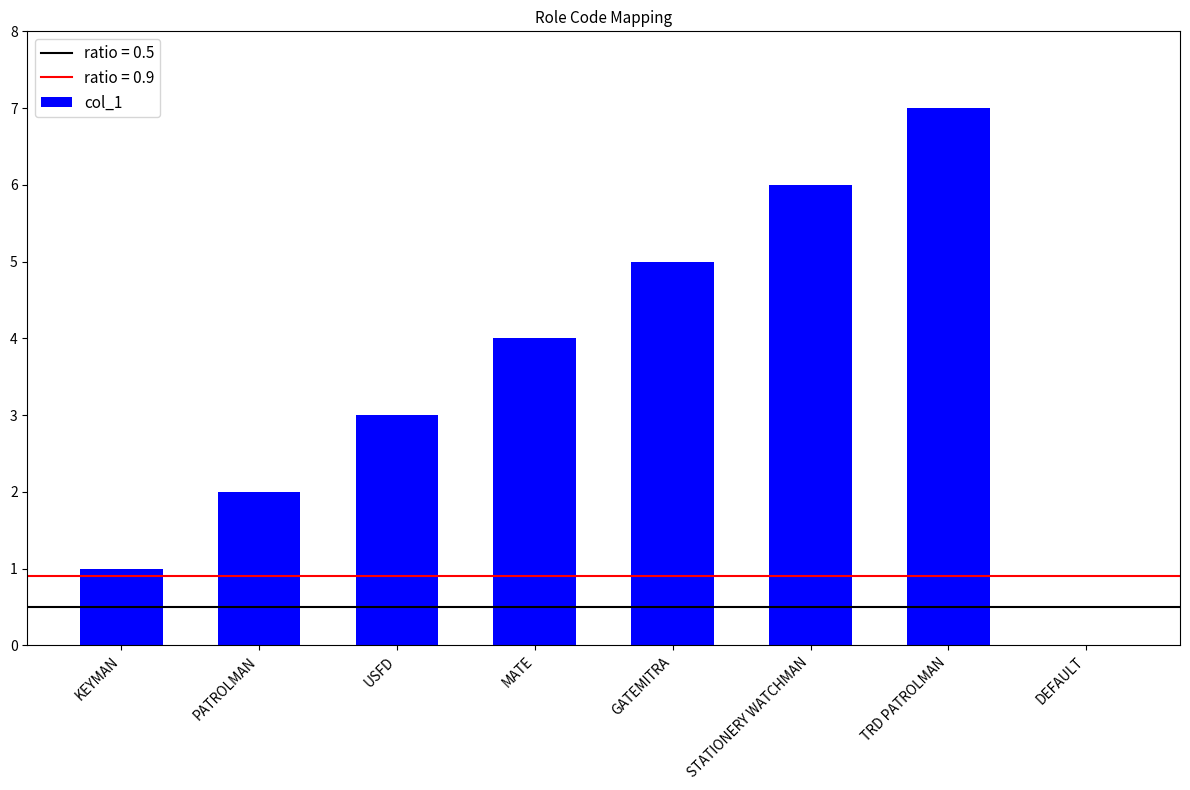

What is the greatest value displayed?

7